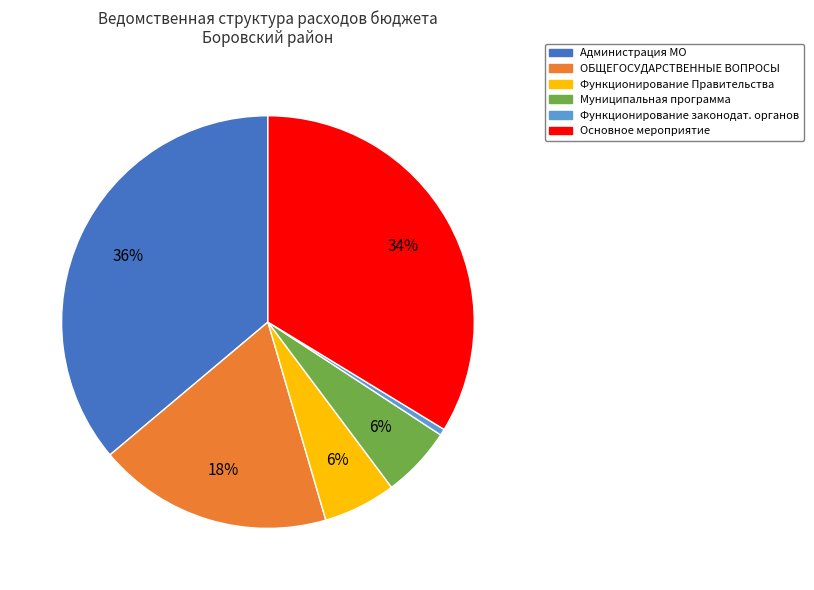

To the nearest percent, what is the average slice percentage?

17%